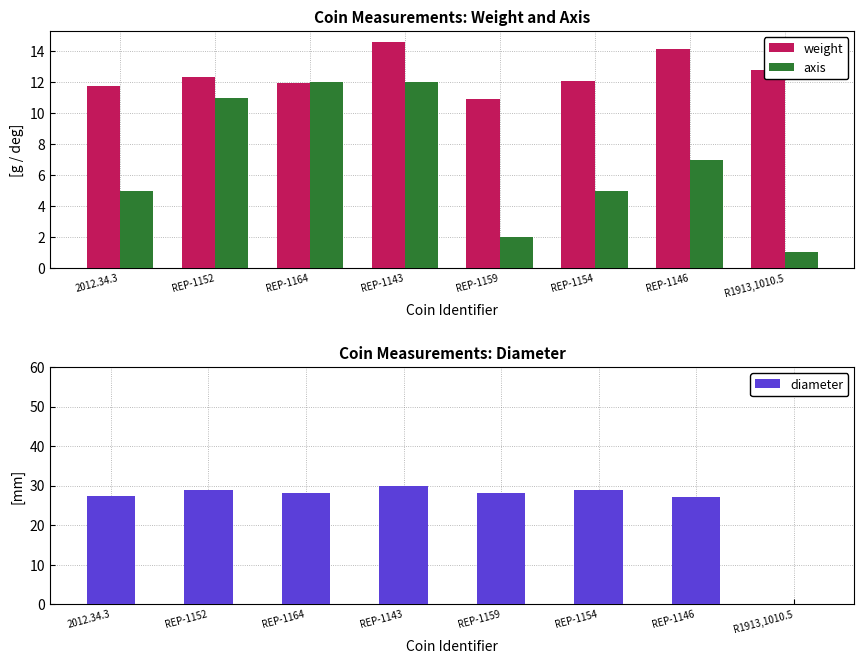

What value does the diameter series have at REP-1154?

29.0